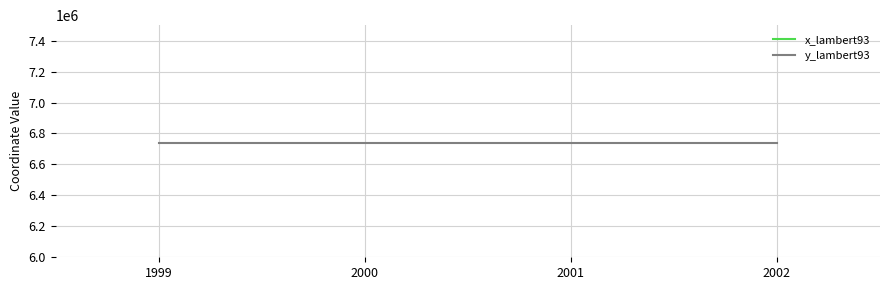

What is the value of the y_lambert93 point at the 3rd from the left?

6736365